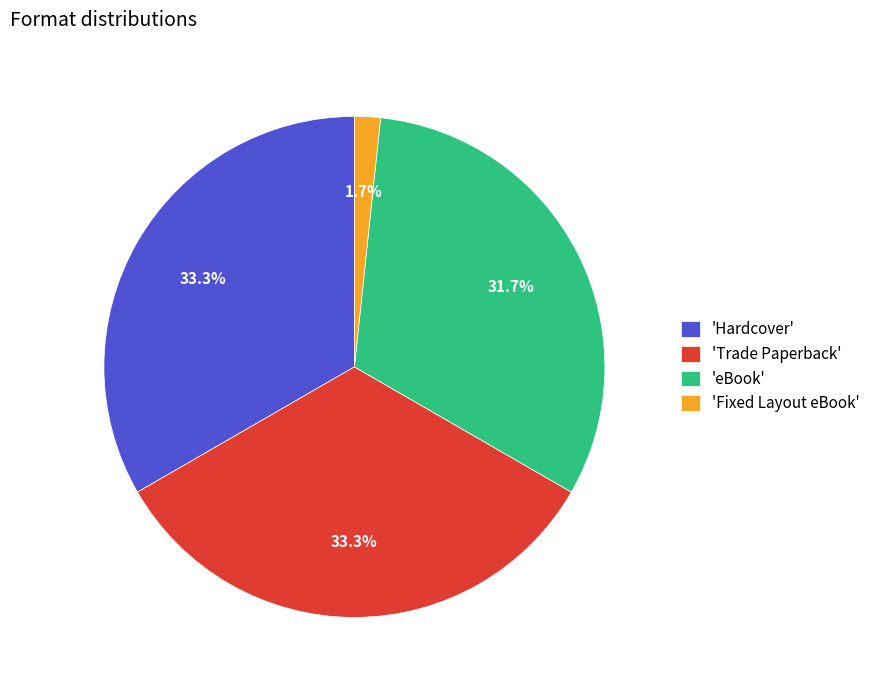

Combined, what portion of the pie is 'Hardcover' and 'Fixed Layout eBook'?

35.0%